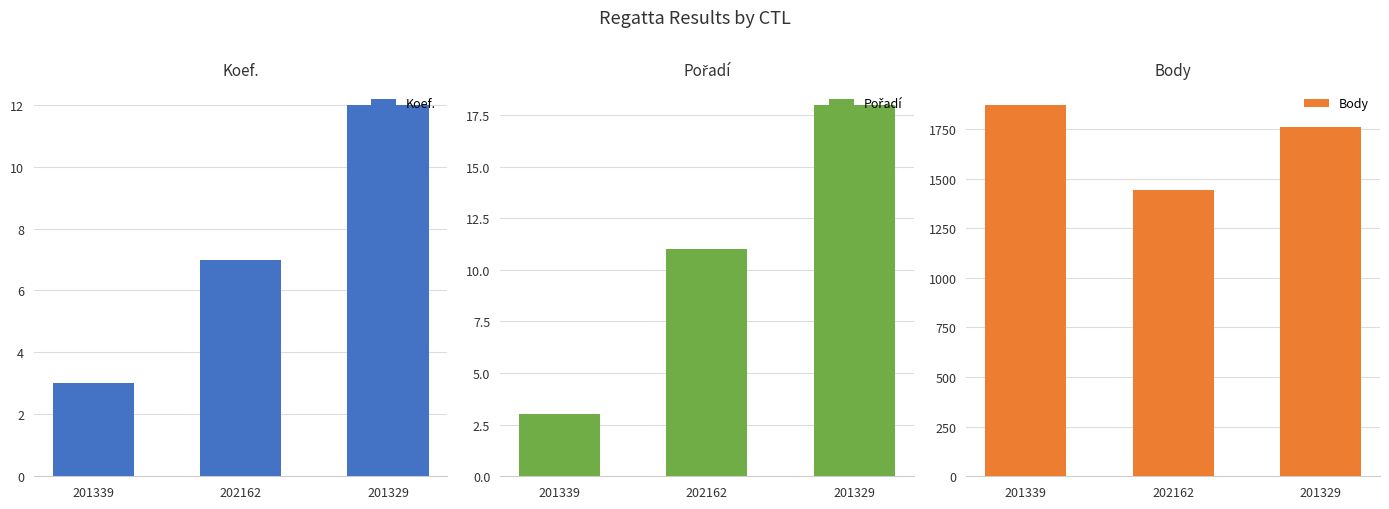

What is the difference between the highest and lowest values at 201329?

1749